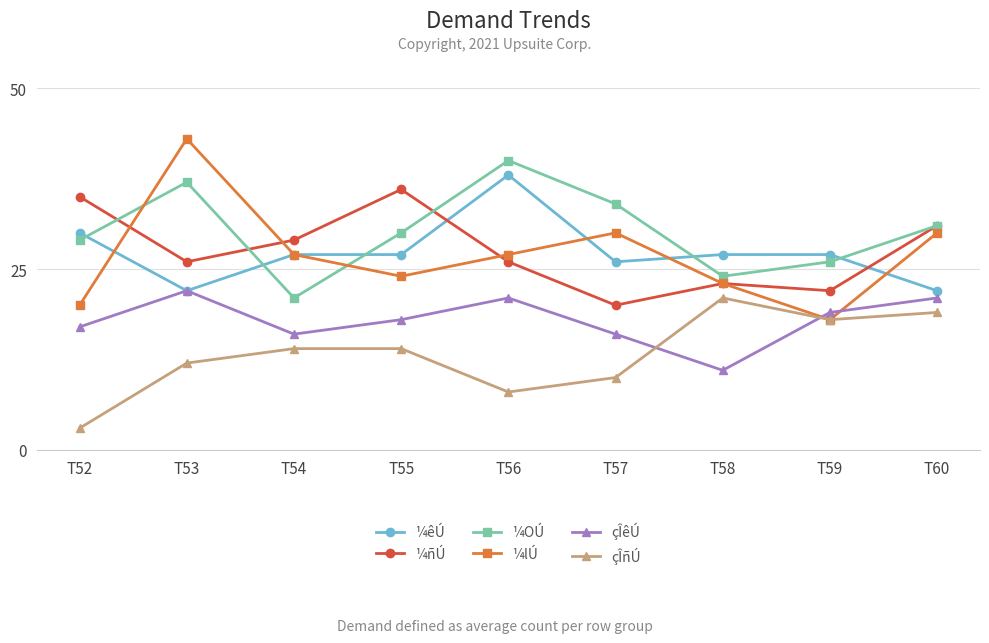

What is the sum of the ¼OÚ values at T57 and T58?

58